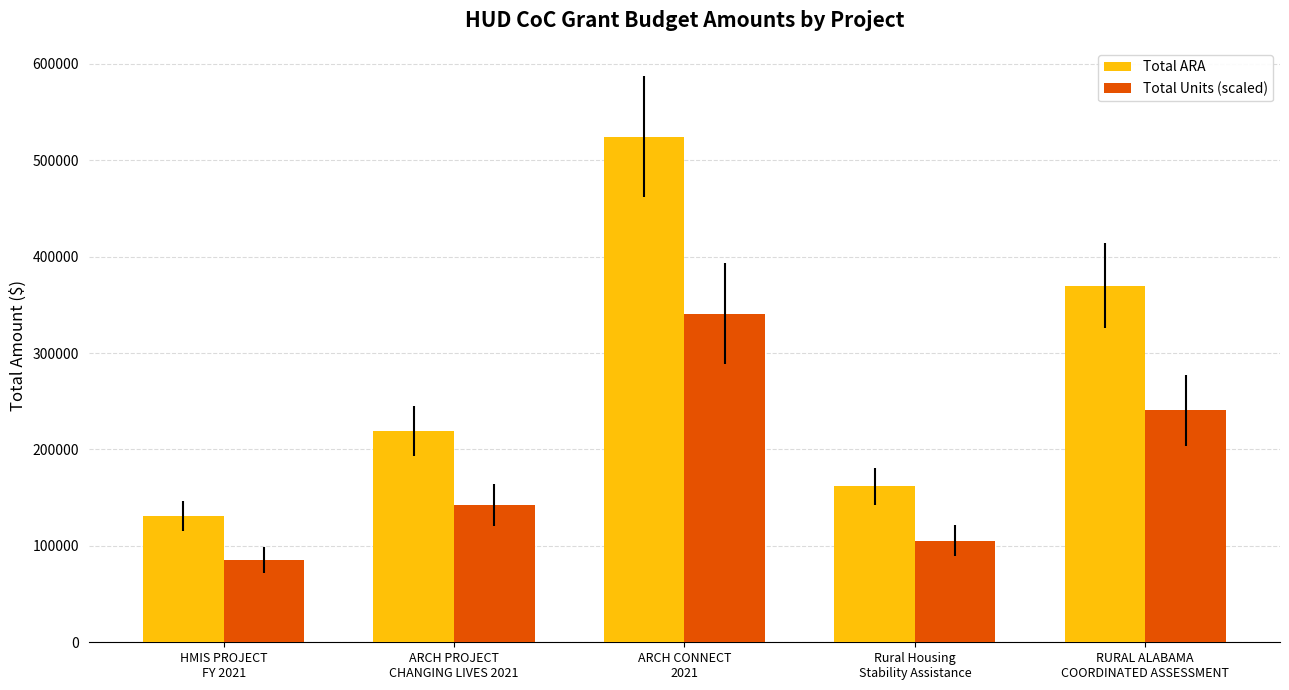

Which category has the highest value in the Total ARA series?

ARCH CONNECT
2021